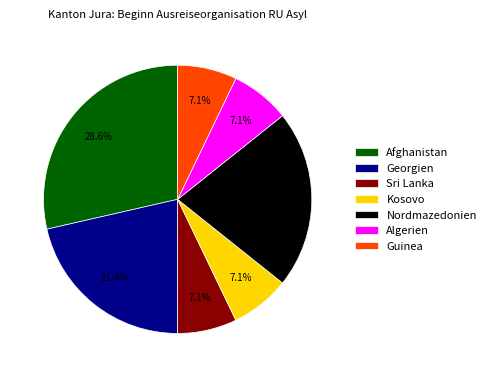

The Georgien slice represents 8% of the pie. True or false?

False